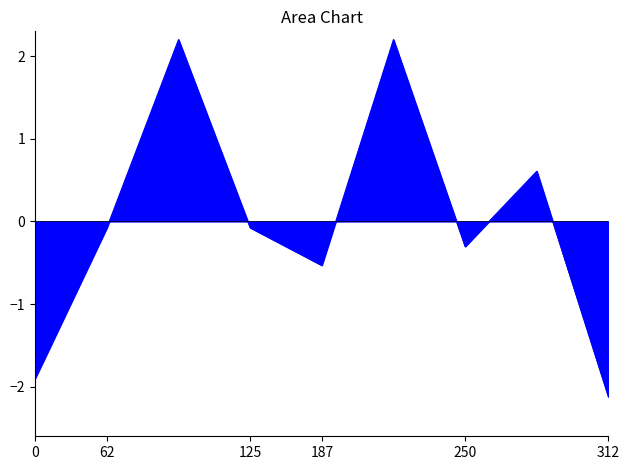

What is the greatest value displayed?

2.2